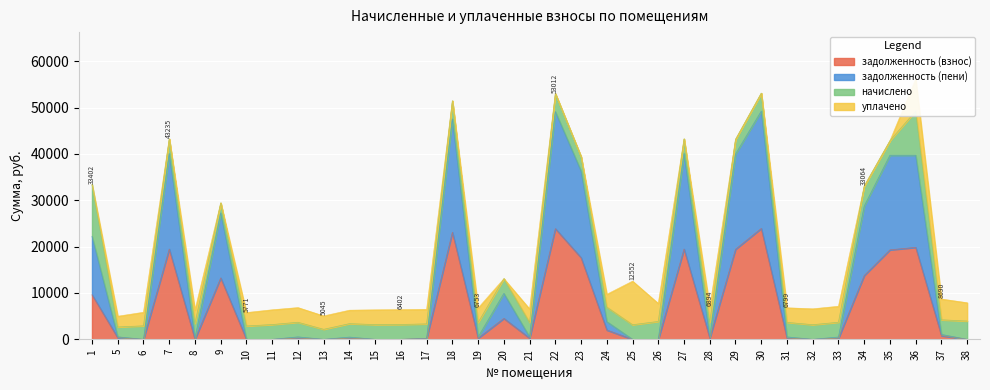

What is the difference between the maximum and minimum values in the задолженность (взнос) series?

23927.7